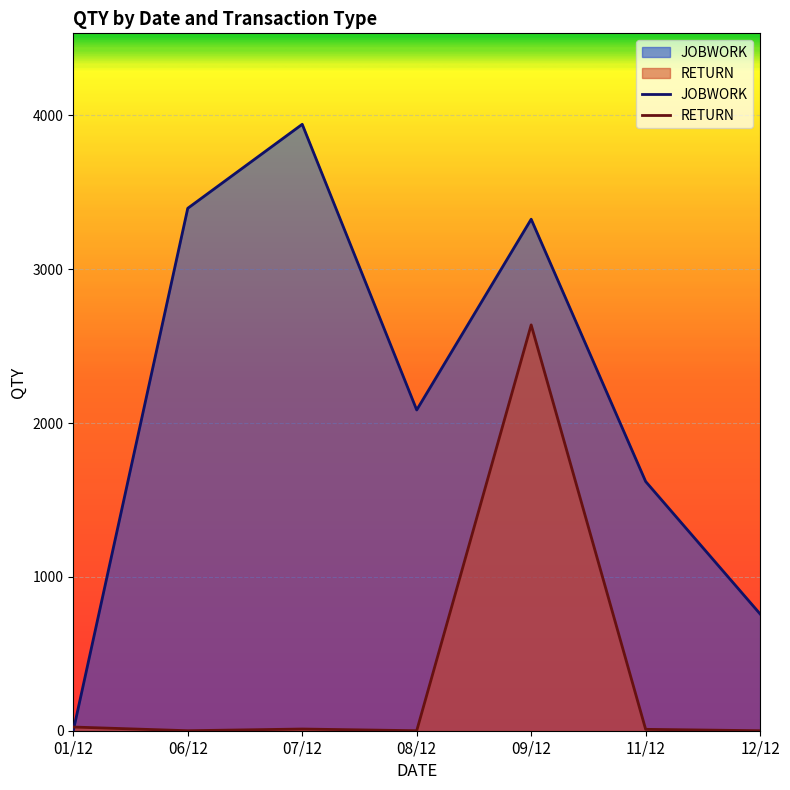

After their last crossing, which series has the higher values: RETURN or JOBWORK?

JOBWORK